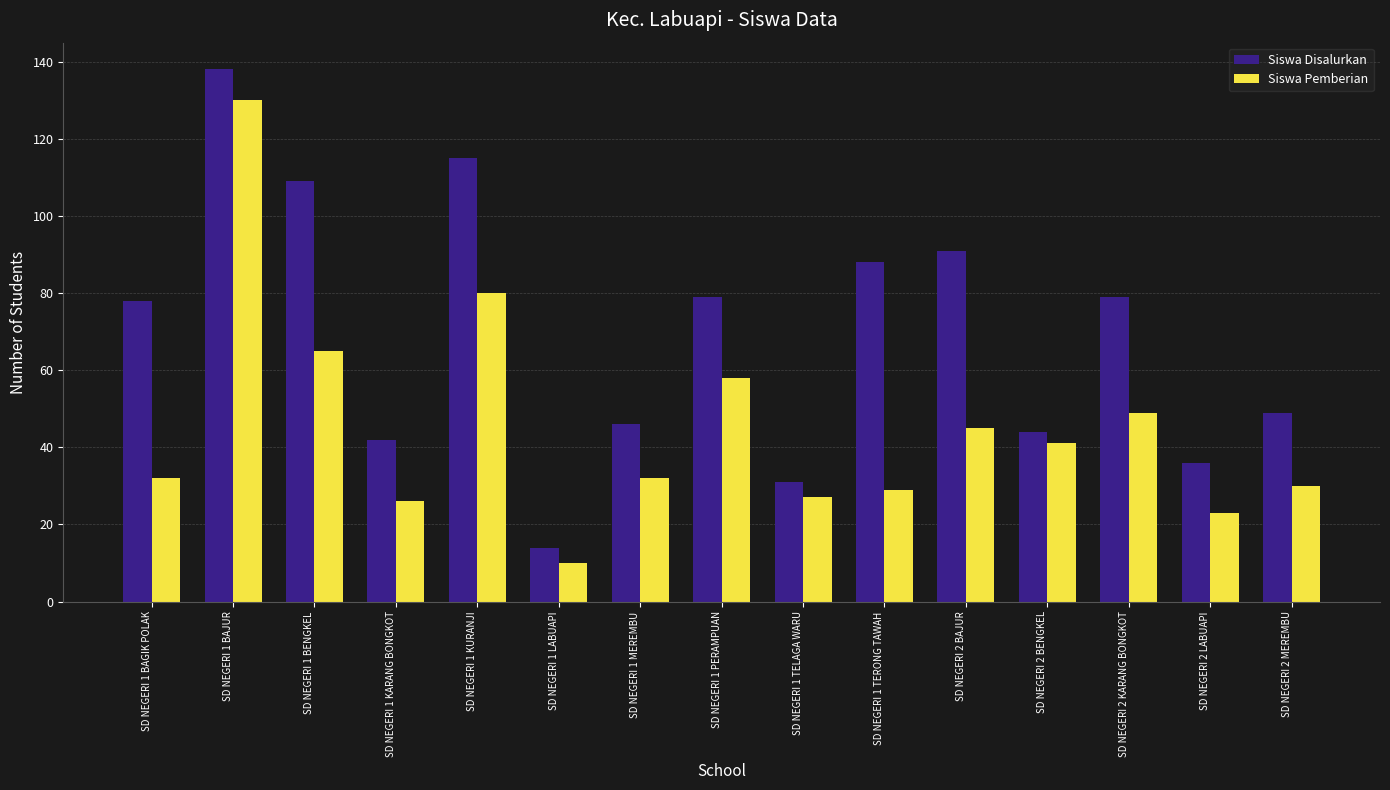

Count the number of categories in the chart.

15